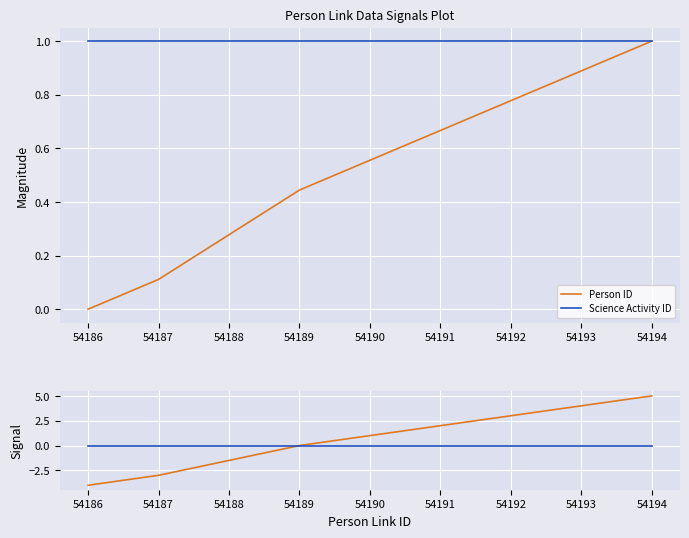

Reading right to left, extract all data points from this chart.

Person ID: 5	2	0	-3	-4
Science Activity ID: 0	0	0	0	0